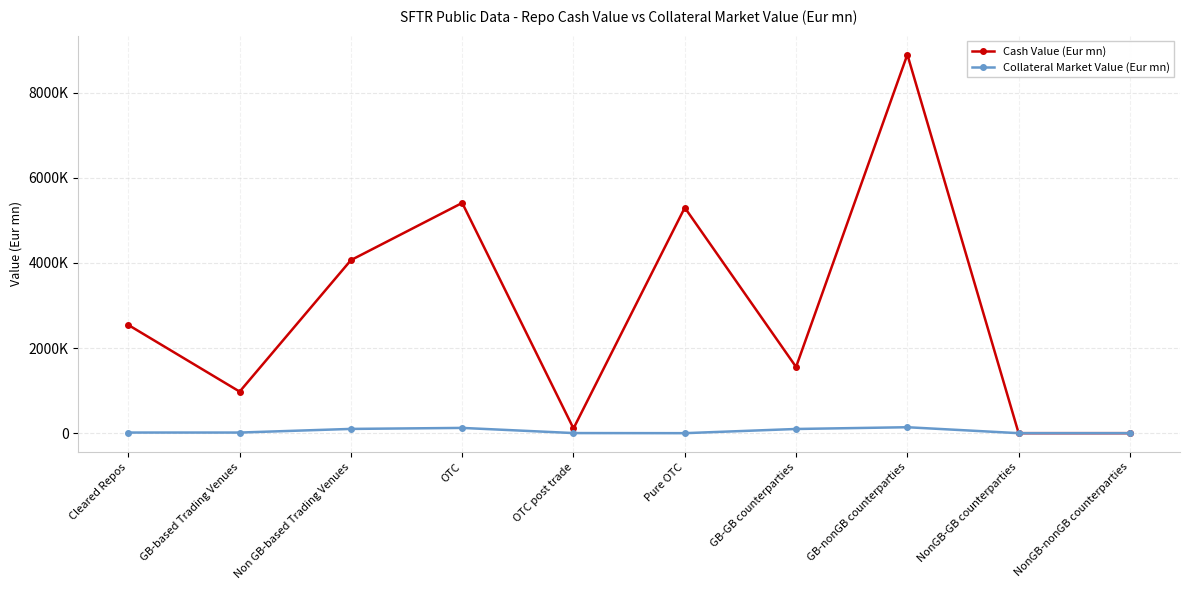

Reading left to right, what are all the values shown in this chart?

Cash Value (Eur mn): 2541894.9	976229.5	4065096.5	5409431.4	111116.3	5298315.1	1555752.6	8894971.6	2.1	31.1
Collateral Market Value (Eur mn): 14644.6	14383.6	100019.0	123555.3	2505.8	0.0	98446.5	139511.5	0.0	0.0